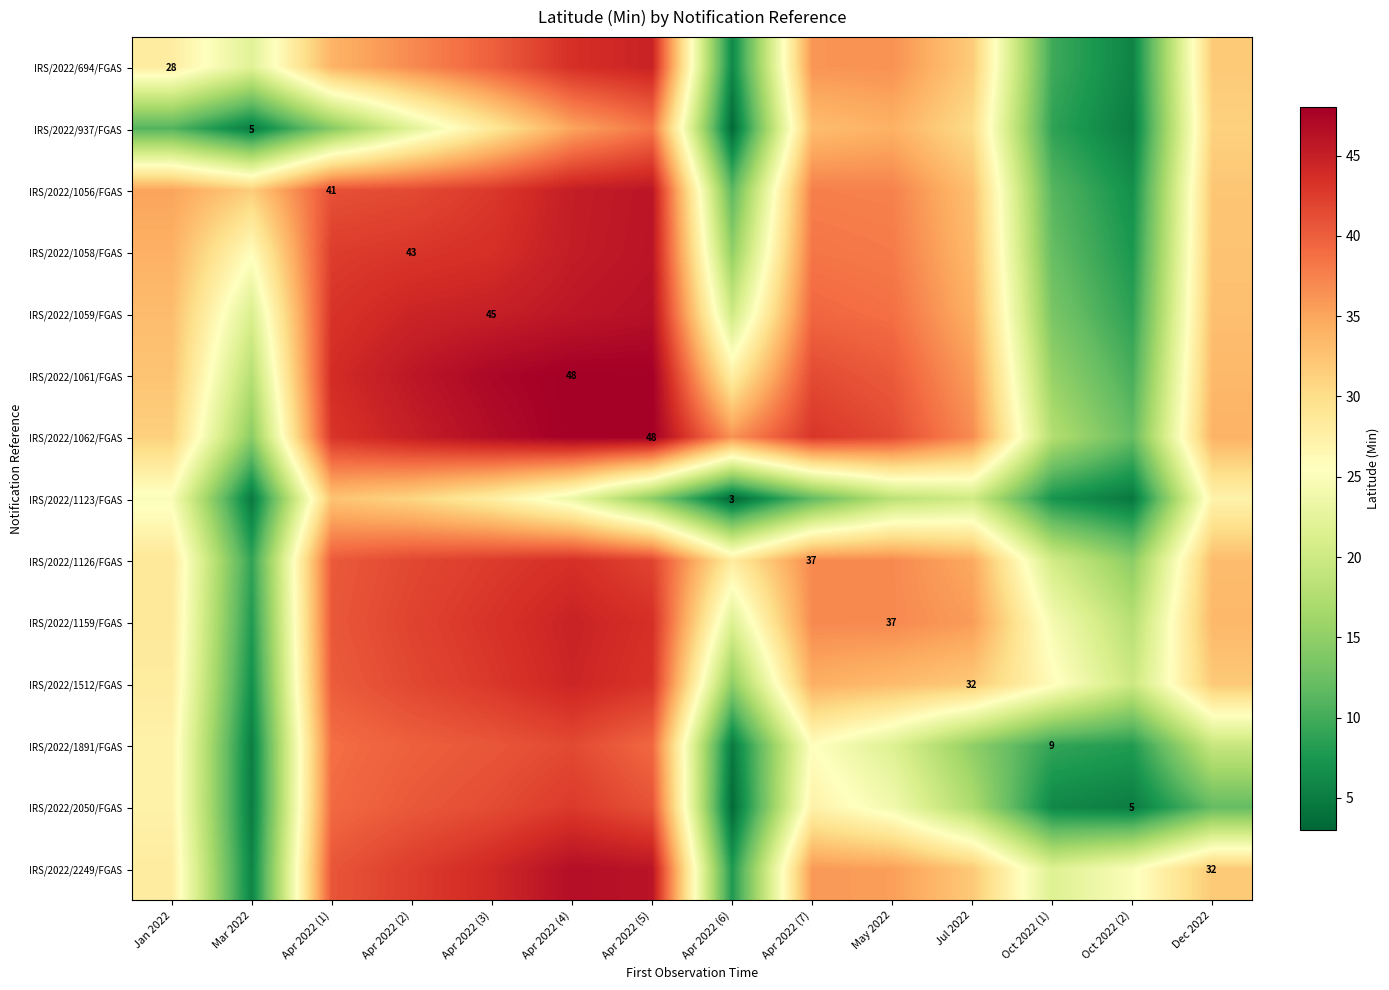

The IRS/2022/2050/FGAS series shows 2.0 at Oct 2022 (2). True or false?

False